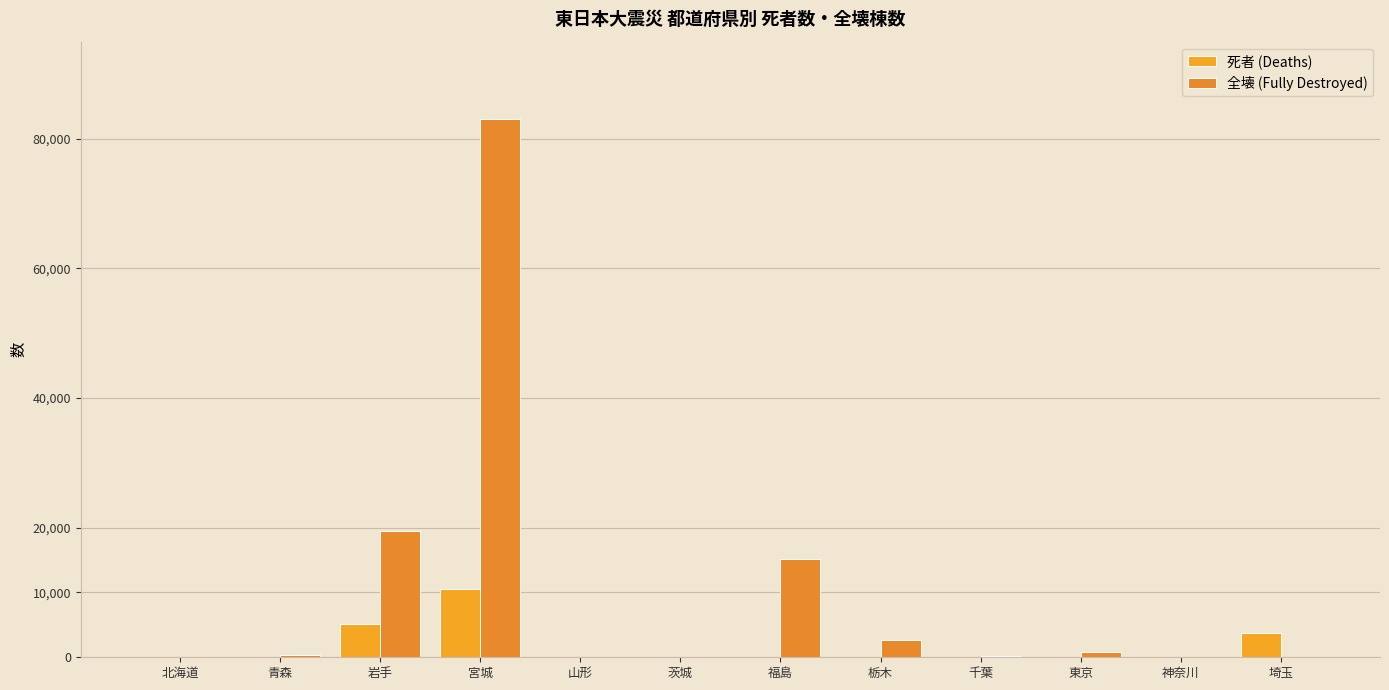

What is the total value across all series at 千葉?

283